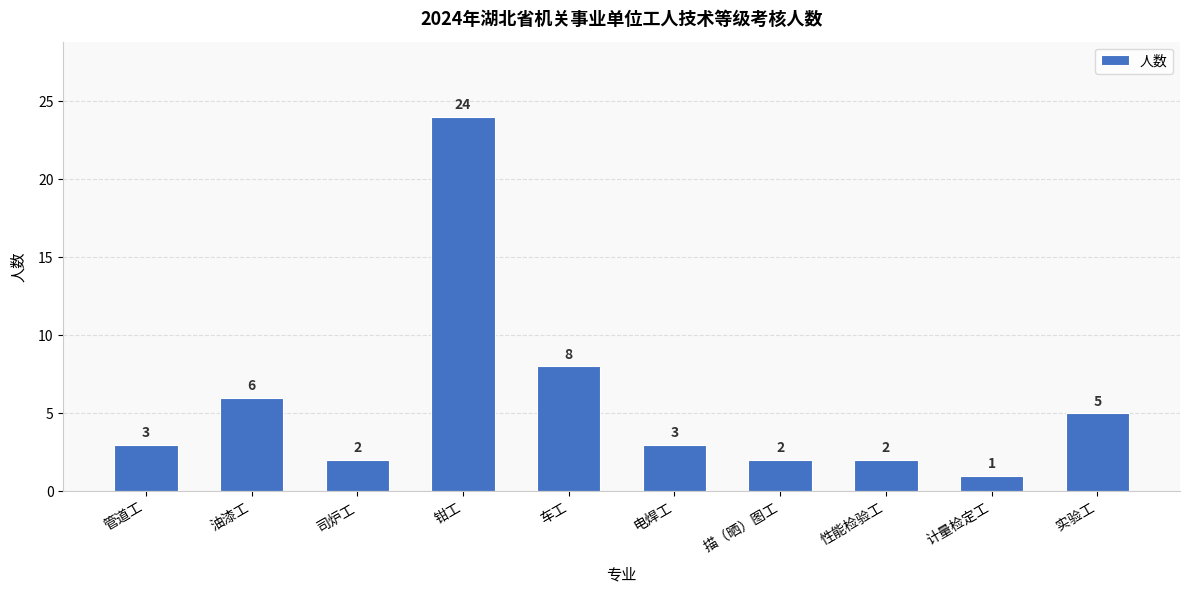

Where is the data nearest to the value 12?

车工